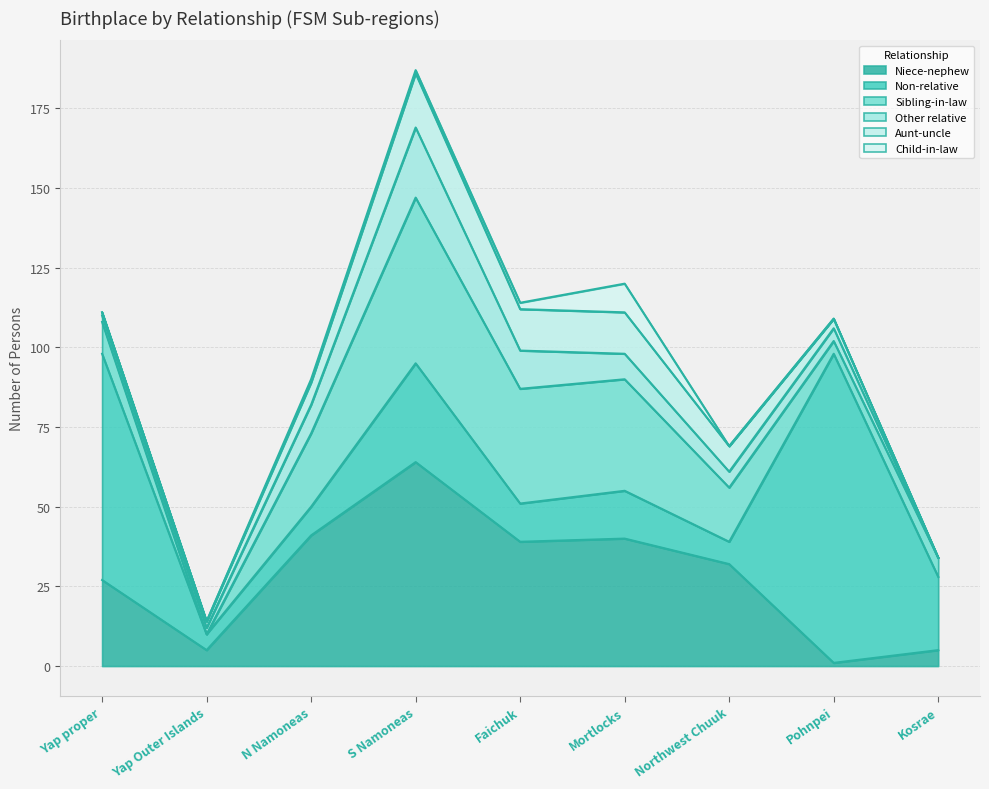

What is the lowest value of the Niece-nephew series?

1